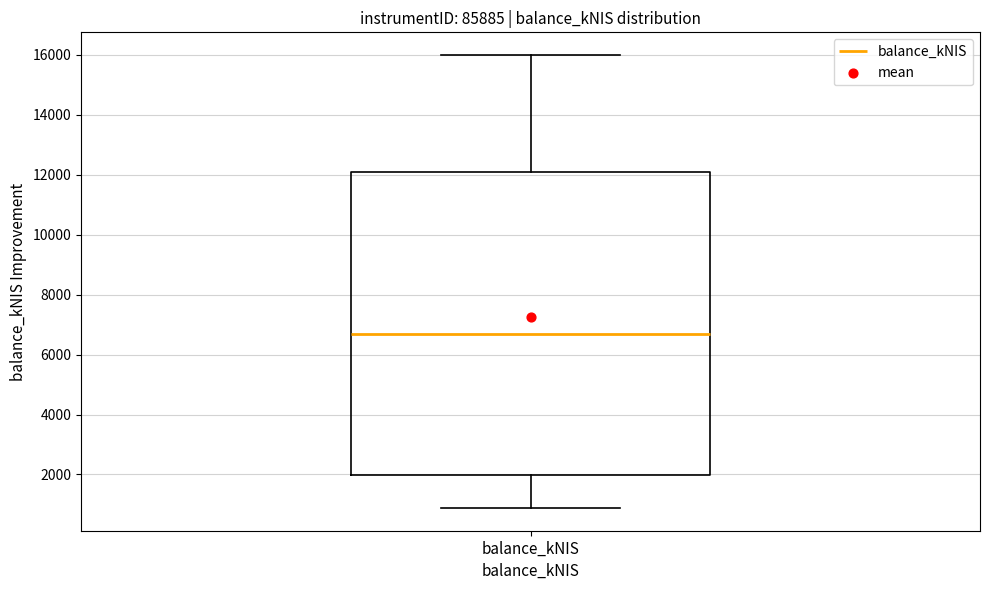

Where does the lower whisker of the box for balance_kNIS end on the y-axis? The values are not printed on the chart, so give them approximately, as read against the axis.

800